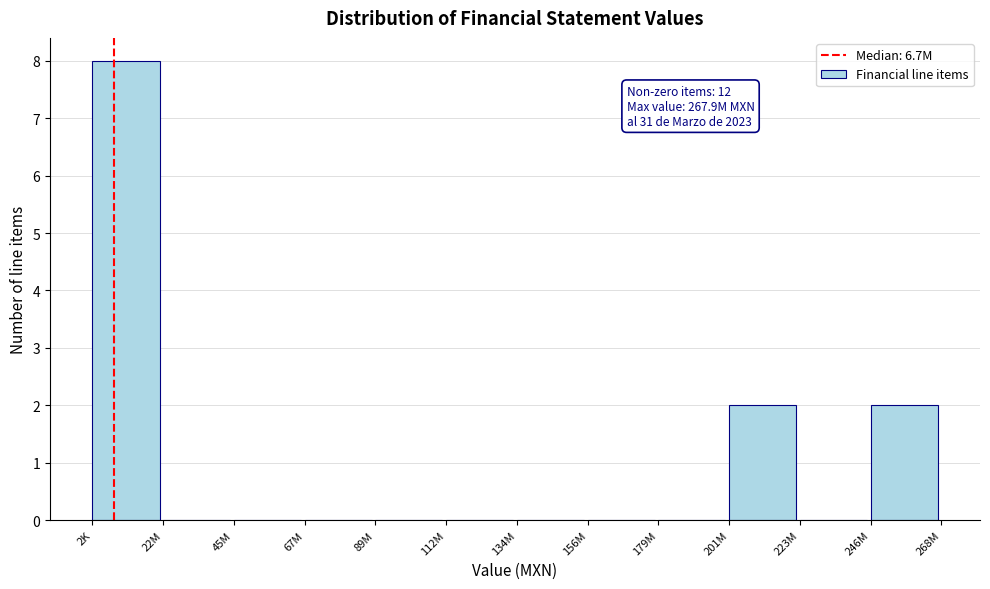

Reading left to right, transcribe all the data shown in this chart.

2K=8	22M=0	45M=0	67M=0	89M=0	112M=0	134M=0	156M=0	179M=0	201M=2	223M=0	246M=2